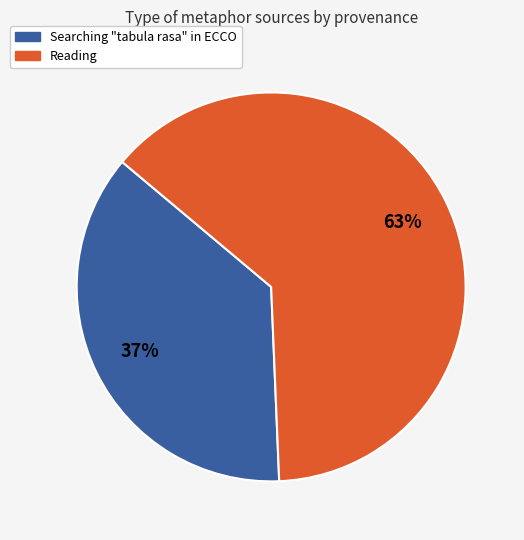

What percentage is the Searching "tabula rasa" in ECCO slice, to the nearest percent?

37%